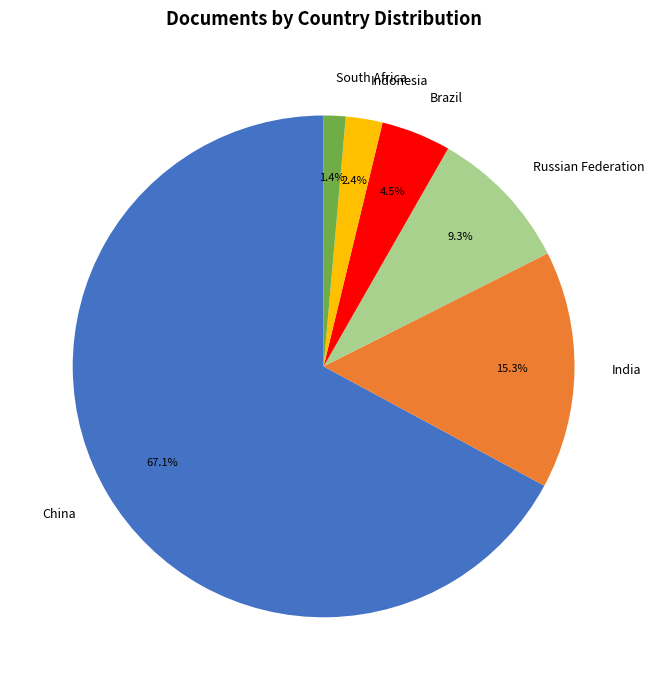

Does any single category account for the majority?

Yes